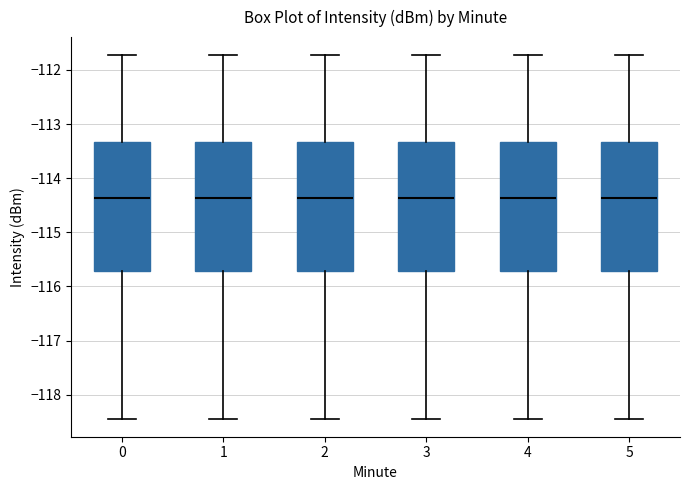

Reading left to right, transcribe this box plot: for each box, give where its median line is, the range the box spans, and where its two whiskers end, as read against the y-axis. The values are not printed on the chart, so give them approximately, as read against the axis.

0: median -114.4, box -115.7 to -113.3, whiskers -118.4 to -111.7
1: median -114.4, box -115.7 to -113.3, whiskers -118.4 to -111.7
2: median -114.4, box -115.7 to -113.3, whiskers -118.4 to -111.7
3: median -114.4, box -115.7 to -113.3, whiskers -118.4 to -111.7
4: median -114.4, box -115.7 to -113.3, whiskers -118.4 to -111.7
5: median -114.4, box -115.7 to -113.3, whiskers -118.4 to -111.7